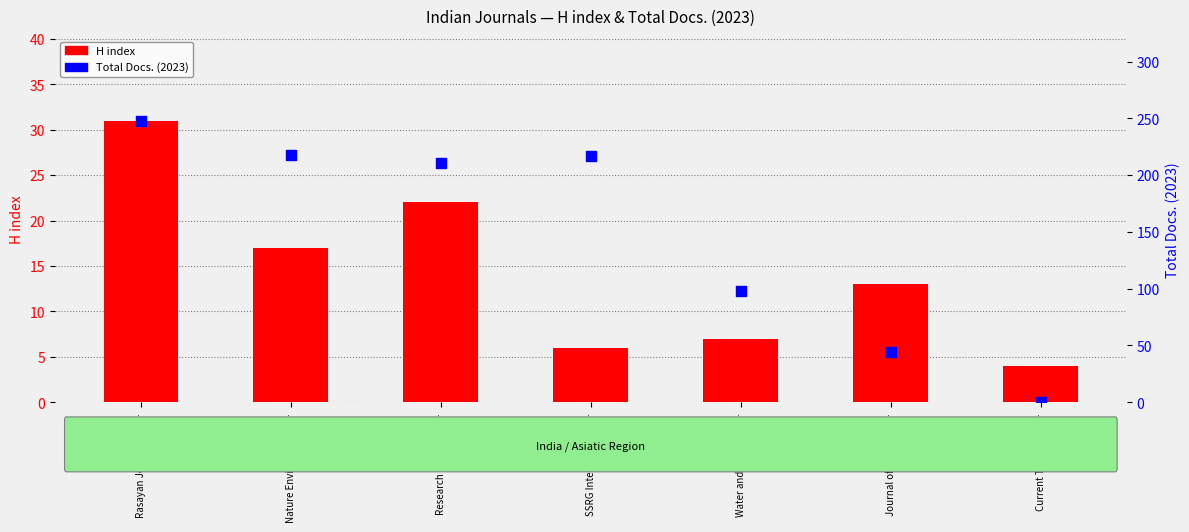

Which series contains the lowest Y value?

Total Docs. (2023)